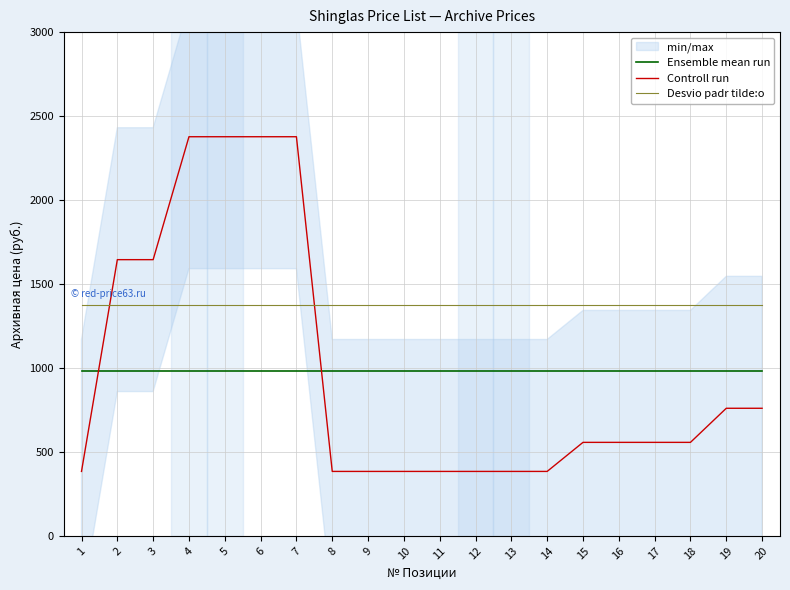

Reading left to right, what are all the values shown in this chart?

Ensemble mean run: 980.9	980.9	980.9	980.9	980.9	980.9	980.9	980.9	980.9	980.9	980.9	980.9	980.9	980.9	980.9	980.9	980.9	980.9	980.9	980.9
Controll run: 384.0	1645.0	1645.0	2377.0	2377.0	2377.0	2377.0	384.0	384.0	384.0	384.0	384.0	384.0	384.0	557.0	557.0	557.0	557.0	760.0	760.0
Desvio padr tilde:o: 1373.7	1373.7	1373.7	1373.7	1373.7	1373.7	1373.7	1373.7	1373.7	1373.7	1373.7	1373.7	1373.7	1373.7	1373.7	1373.7	1373.7	1373.7	1373.7	1373.7